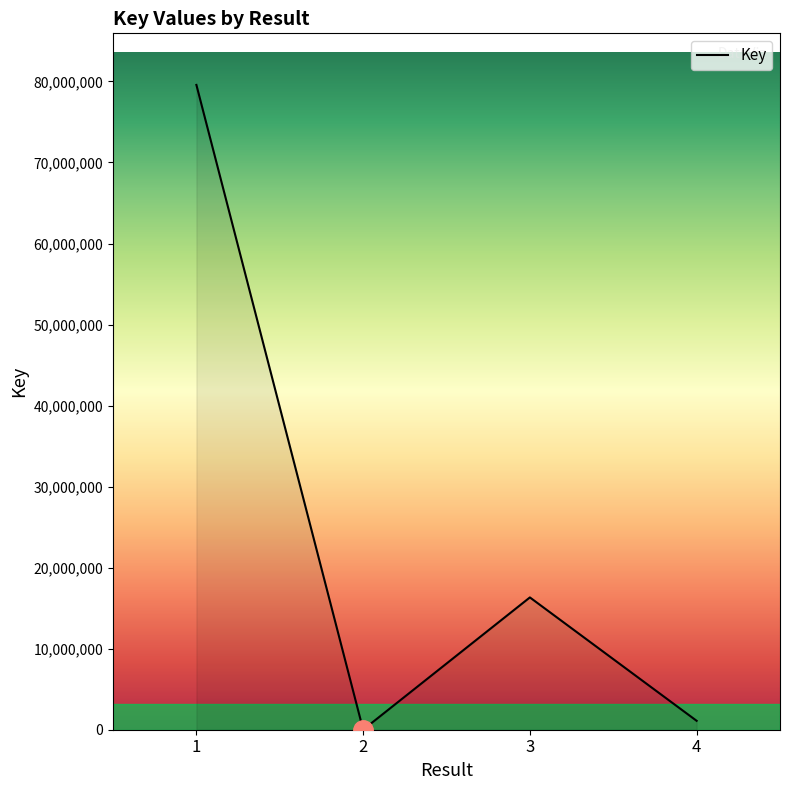

How many distinct data groups are displayed?

1